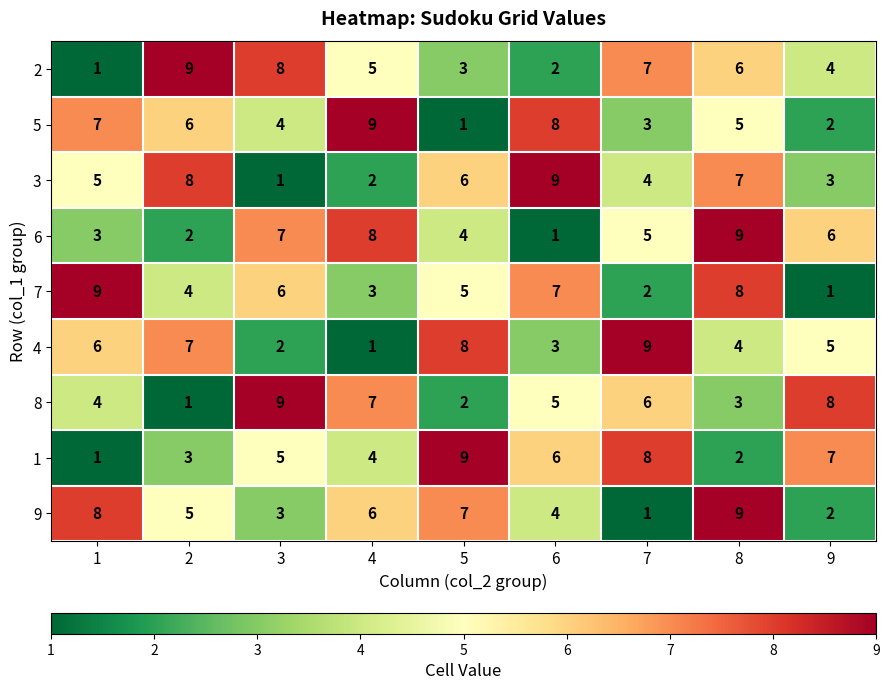

What is the average value of the 4 series?

5